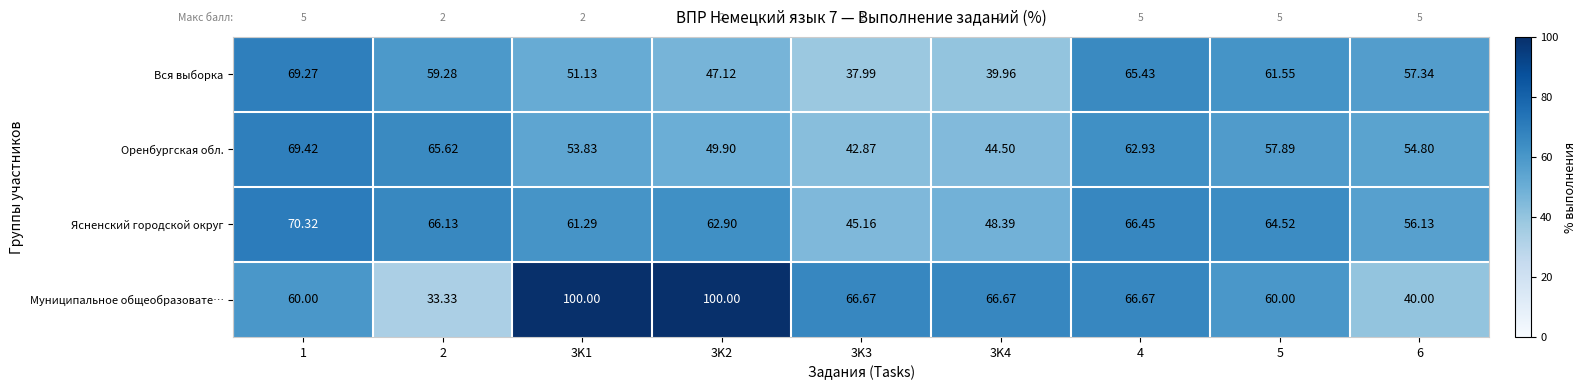

Which series changed the most between 3K1 and 6?

Муниципальное общеобразовате…